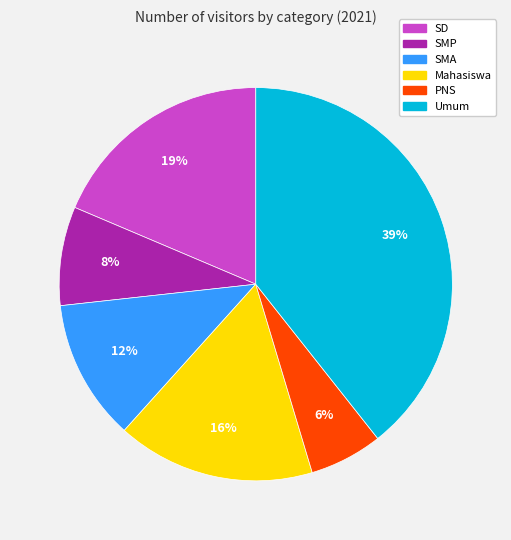

What percentage is the Mahasiswa slice, to the nearest percent?

16%